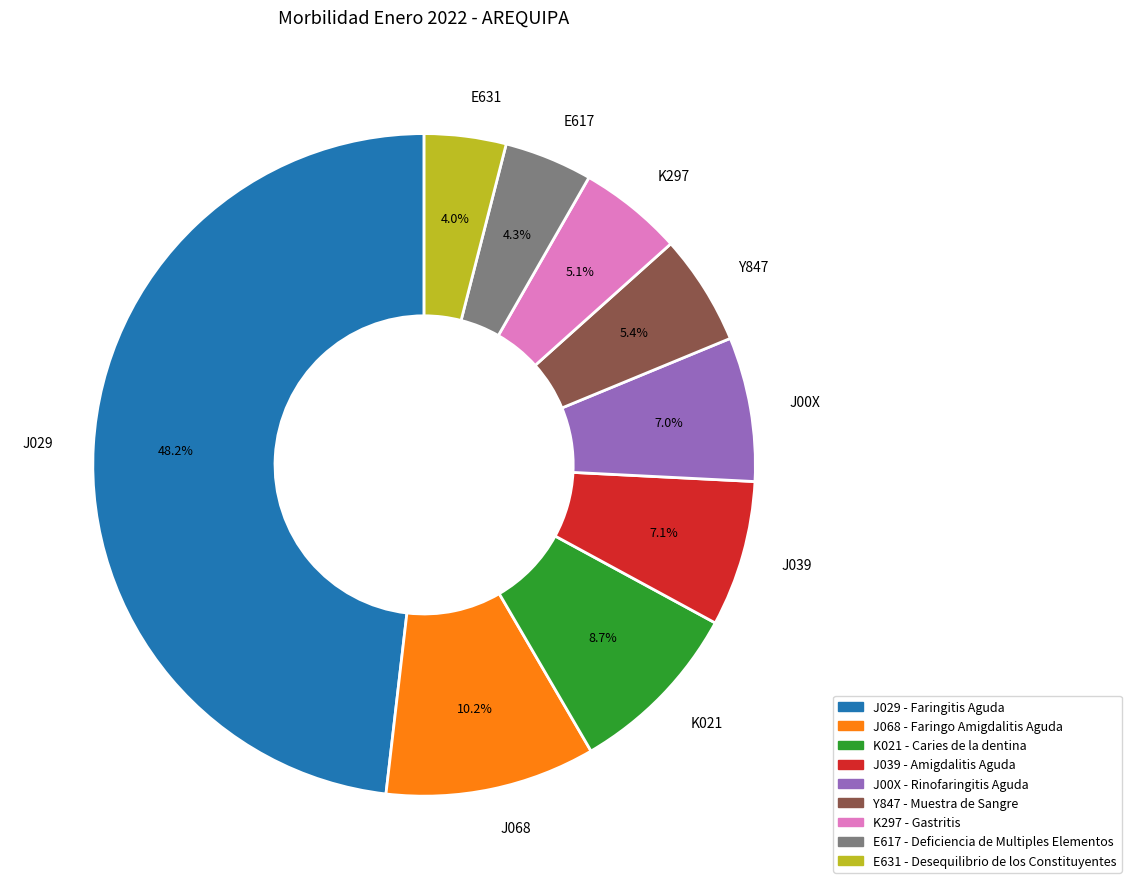

Combined, what portion of the pie is J039 and Y847?

12.5%